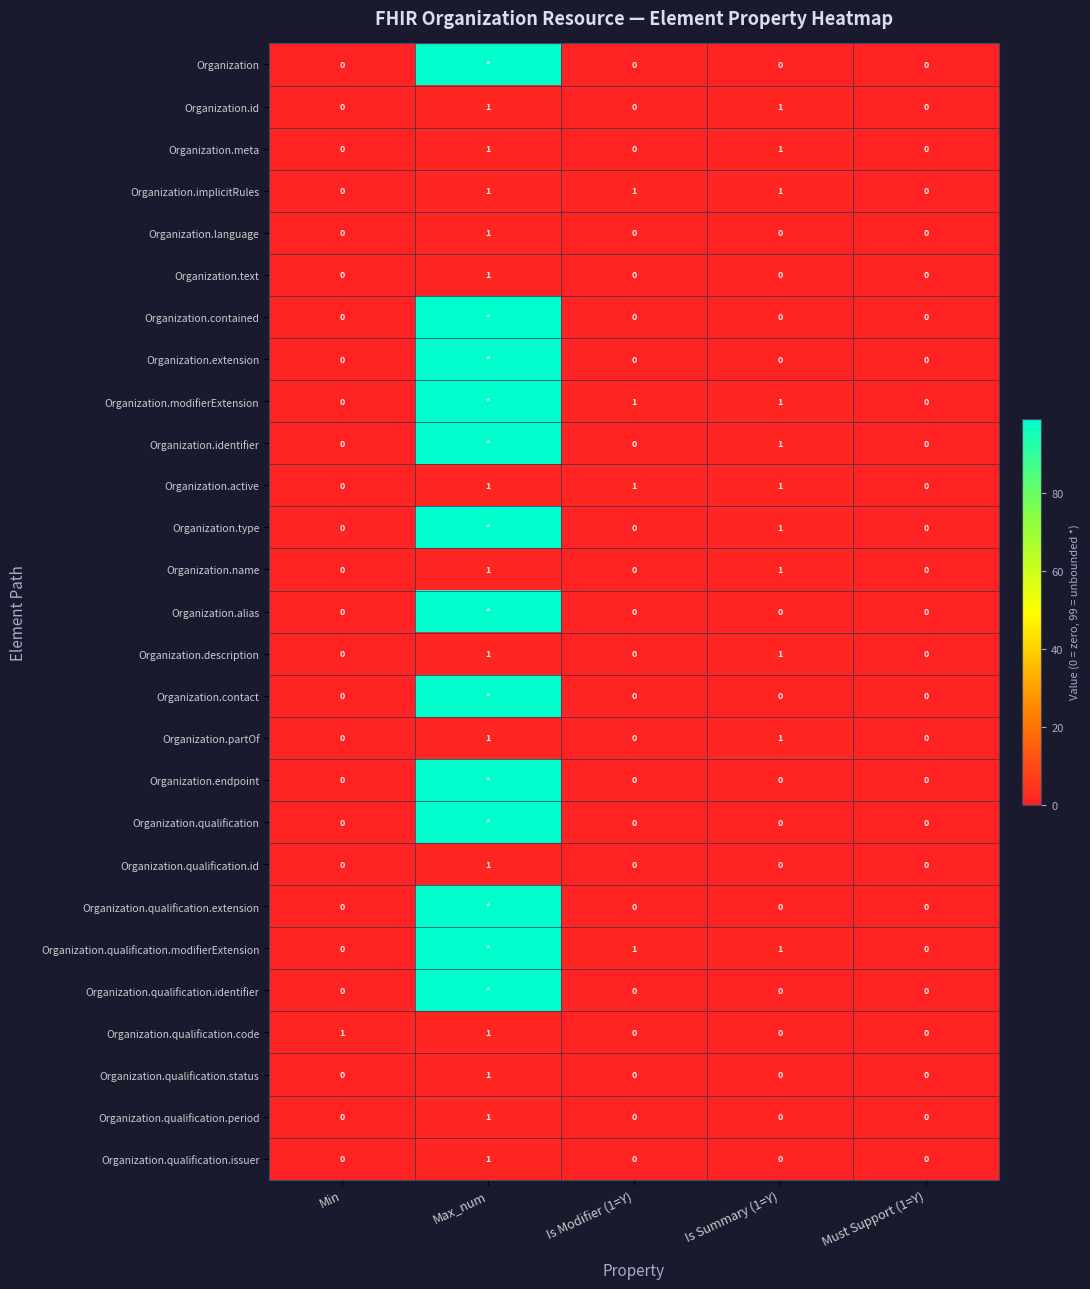

Is the value of Organization.active at Is Modifier (1=Y) greater than the value of Organization.qualification at Is Summary (1=Y)?

Yes